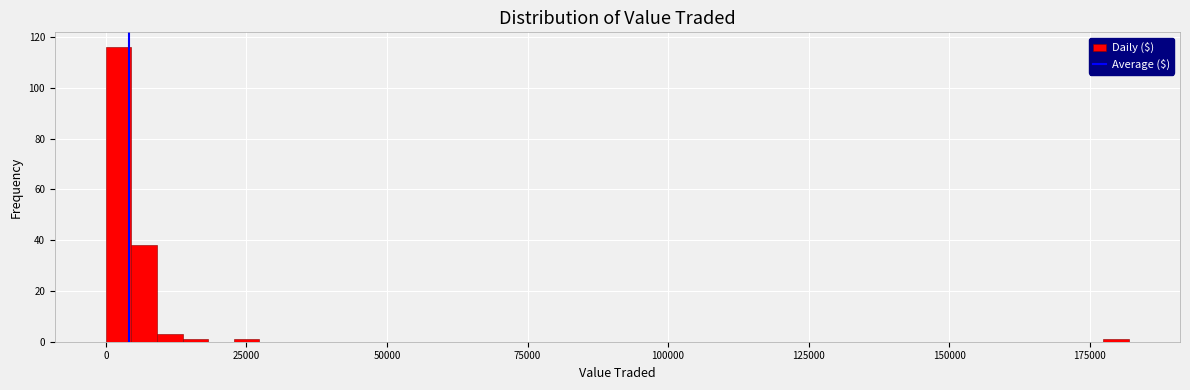

Around what value on the x-axis is the tallest bar? Give the approximate position of its centre, as read against the axis.

0